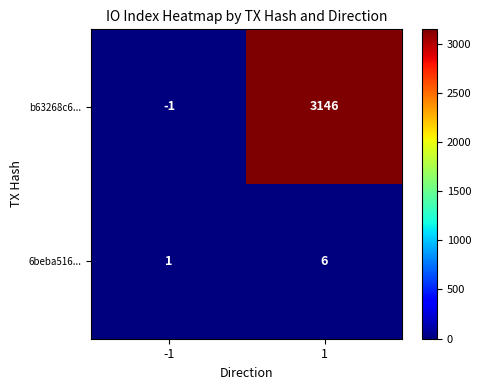

At which category is the sum across all series the highest?

1